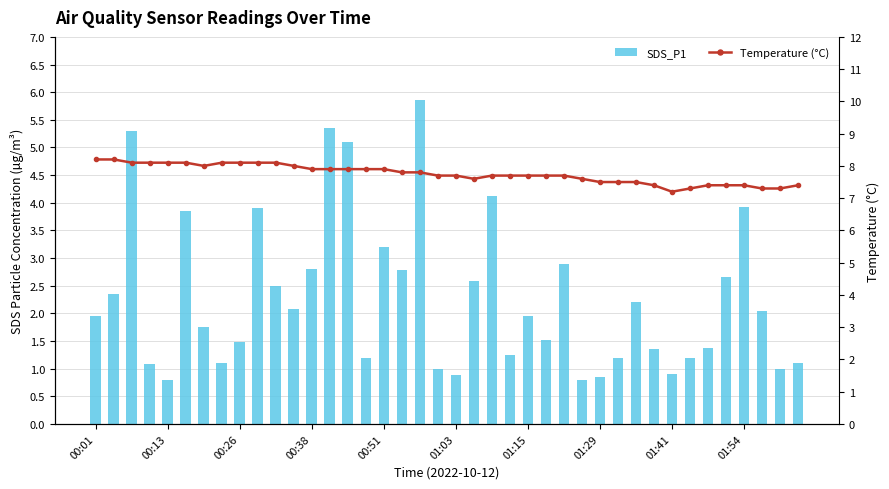

Between 37 and 15, which is larger?

37